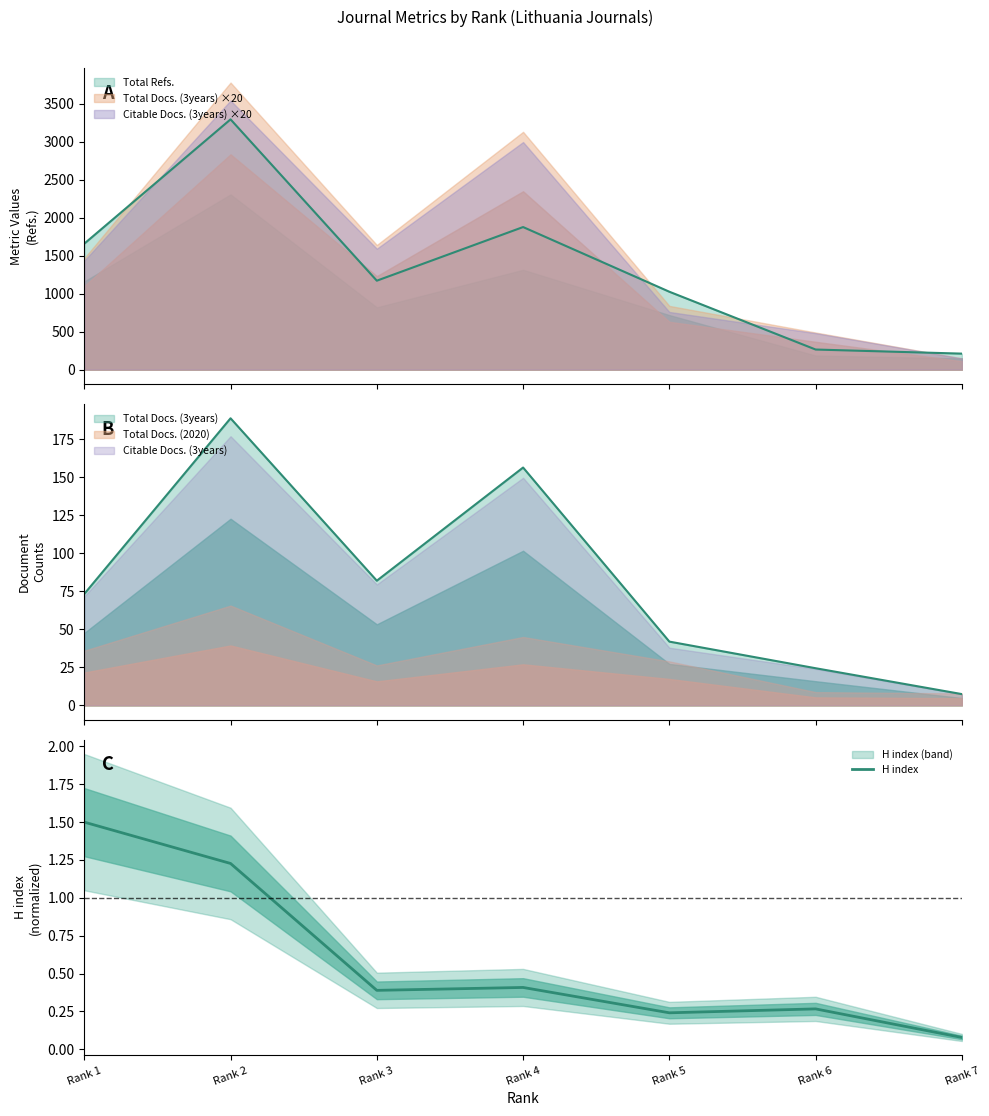

At which category does the chart reach its peak across all series?

Rank 1